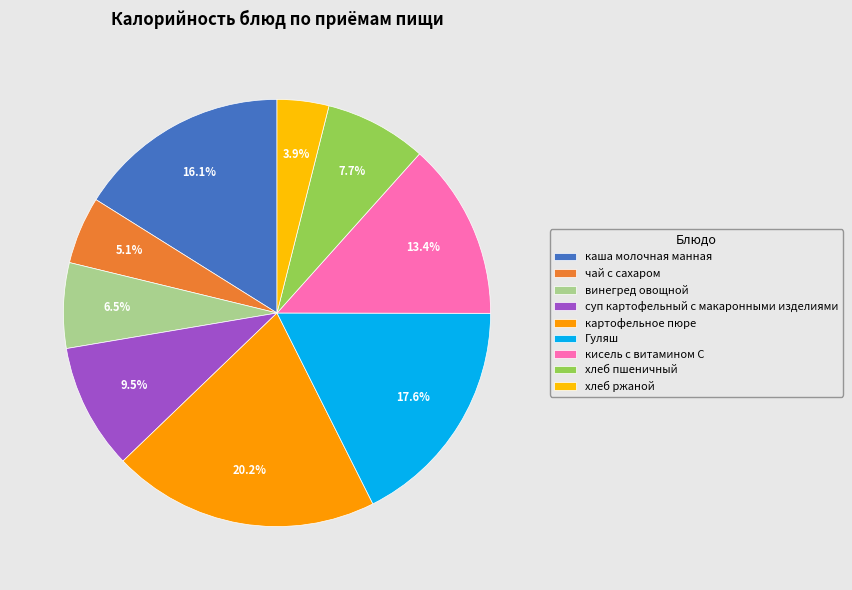

How many segments does this pie chart have?

9